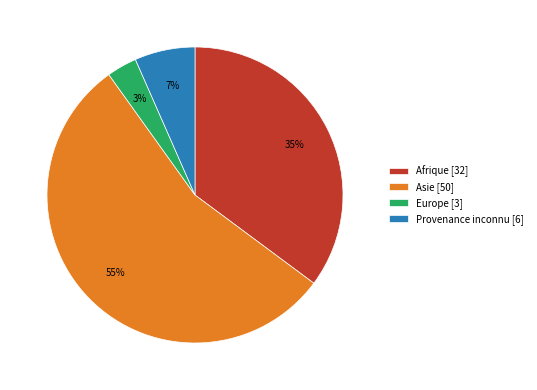

The Asie slice represents 55% of the pie. True or false?

True